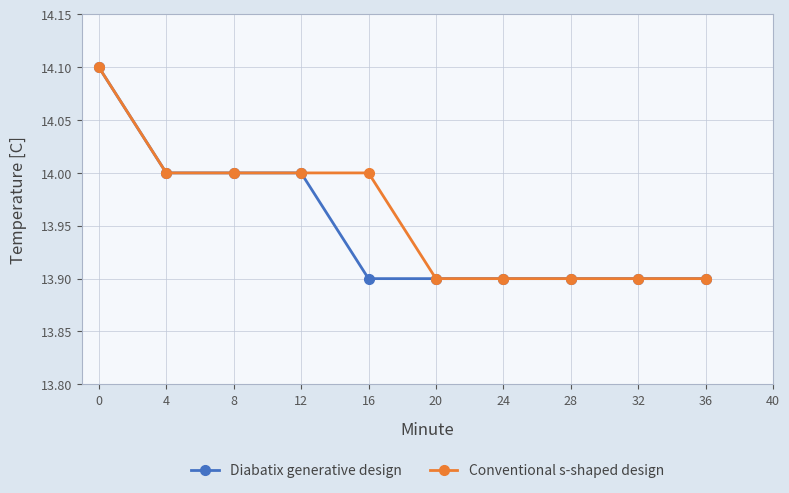

What is the value of the Diabatix generative design point at the 4th from the left?

14.0